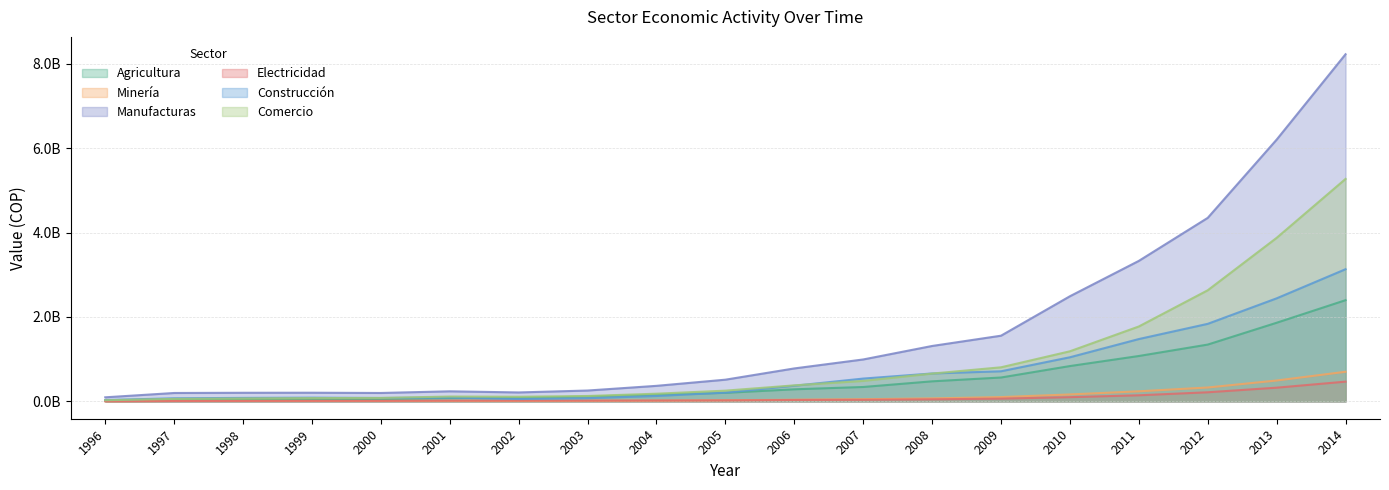

What are all the series names shown in the legend?

Agricultura, Minería, Manufacturas, Electricidad, Construcción, Comercio